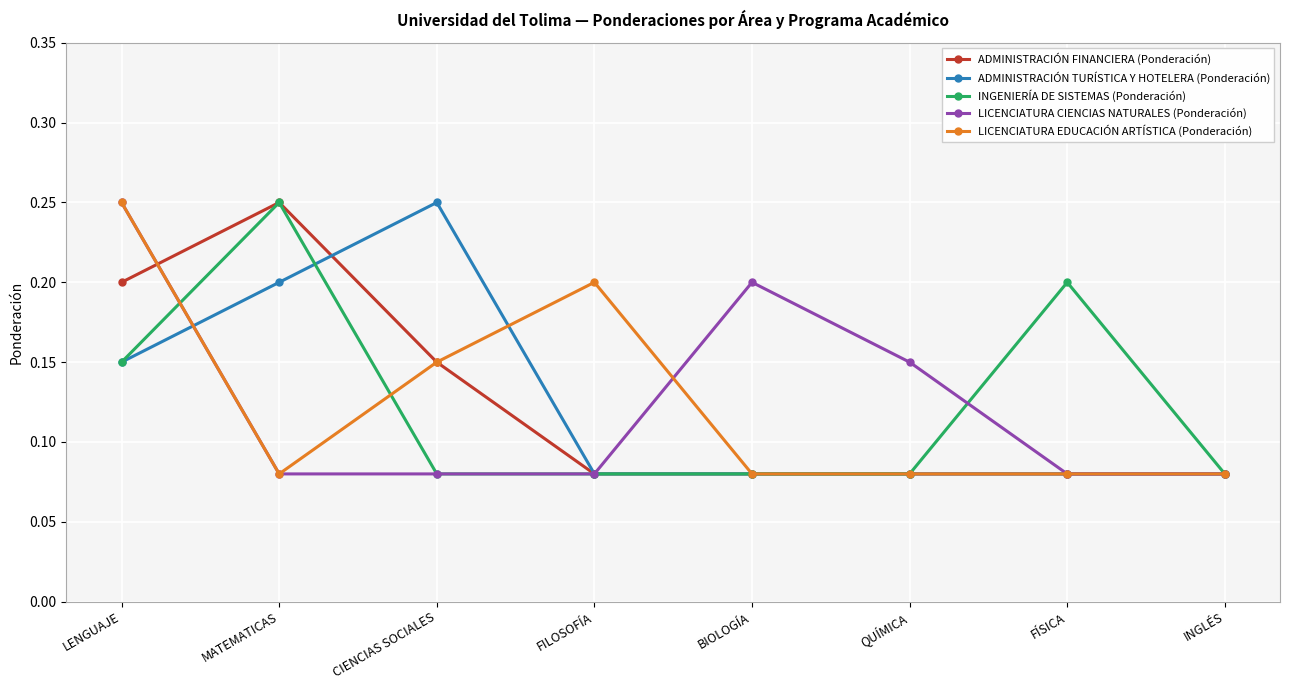

Between which two adjacent categories do ADMINISTRACIÓN TURÍSTICA Y HOTELERA (Ponderación) and LICENCIATURA CIENCIAS NATURALES (Ponderación) first intersect?

LENGUAJE and MATEMATICAS